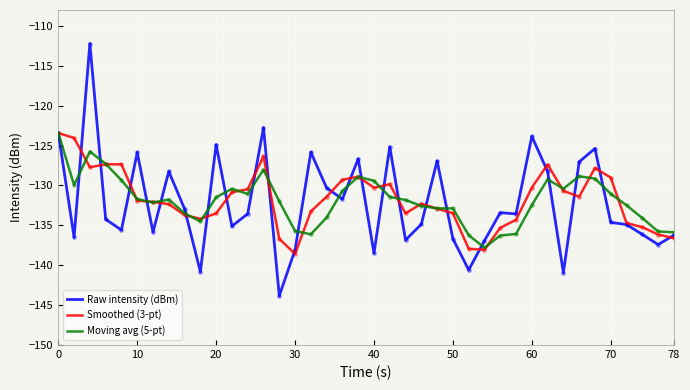

Which series has the widest spread of values?

Raw intensity (dBm)